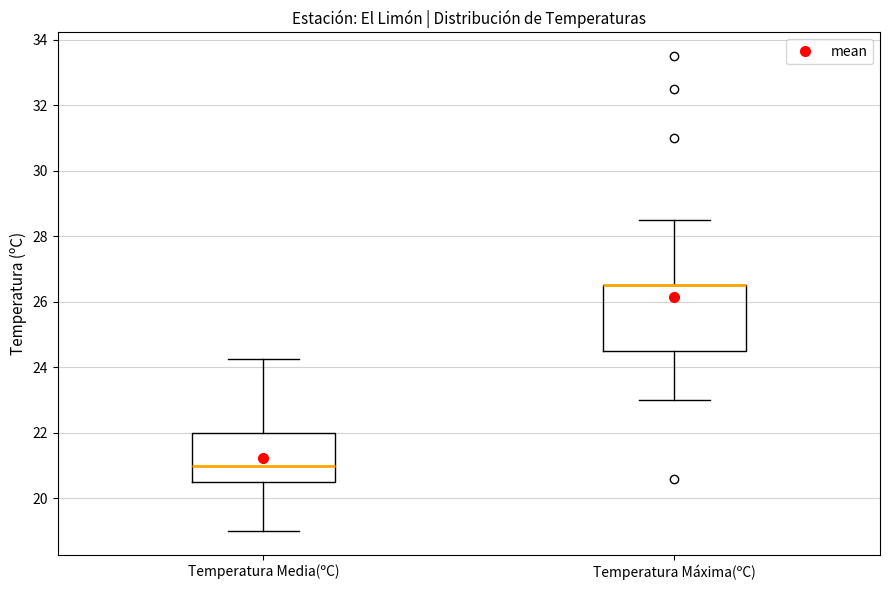

Reading left to right, read every box against the y-axis: the position of its median line, the range the box covers, and the ends of its whiskers. The values are not printed on the chart, so give them approximately, as read against the axis.

Temperatura Media(ºC): median 21.0, box 20.6 to 22.0, whiskers 19.0 to 24.2
Temperatura Máxima(ºC): median 26.6 (drawn on the box's upper edge), box 24.6 to 26.6, whiskers 23.0 to 28.6